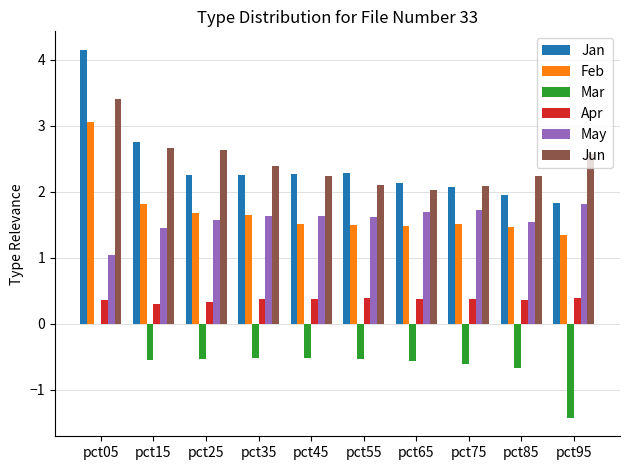

Read the Jan value at pct75.

2.1